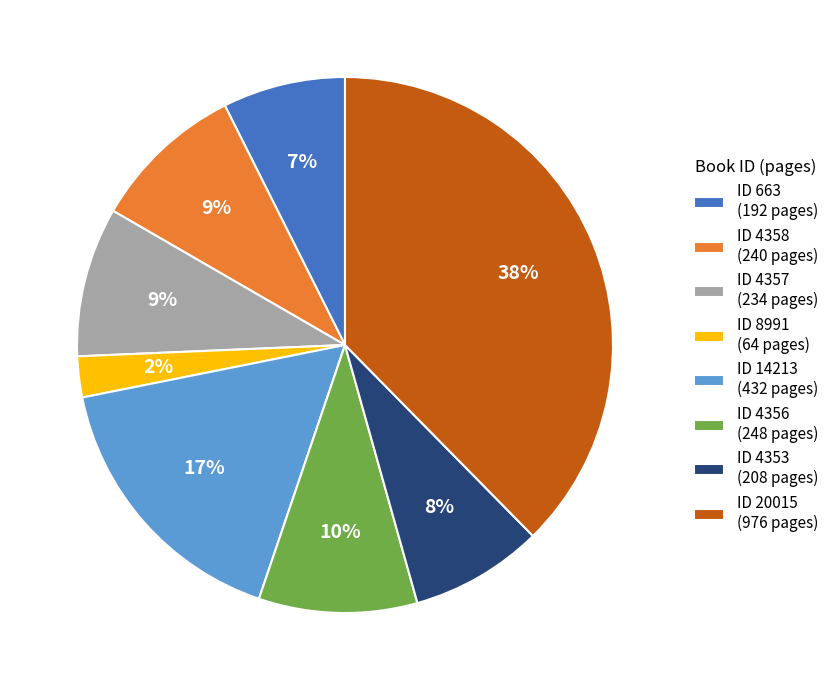

To the nearest percent, what portion does ID 4358 (240 pages) represent?

9%